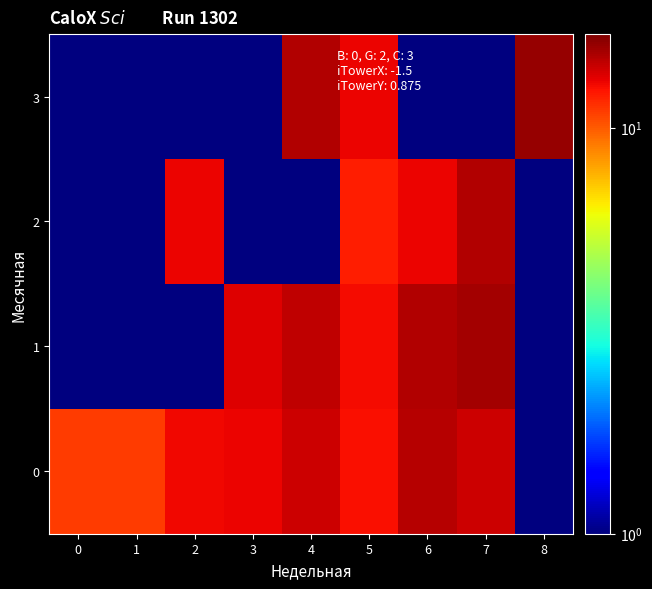

Which series has the widest spread of values?

3